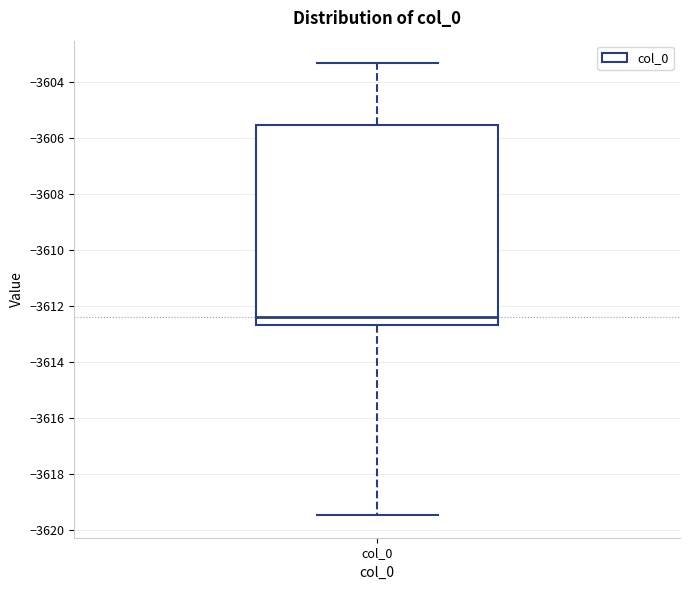

Transcribe this box plot: give where the median line is, the range the box spans, and where the two whiskers end, as read against the y-axis. The values are not printed on the chart, so give them approximately, as read against the axis.

median -3612.4, box -3612.6 to -3605.6, whiskers -3619.4 to -3603.4